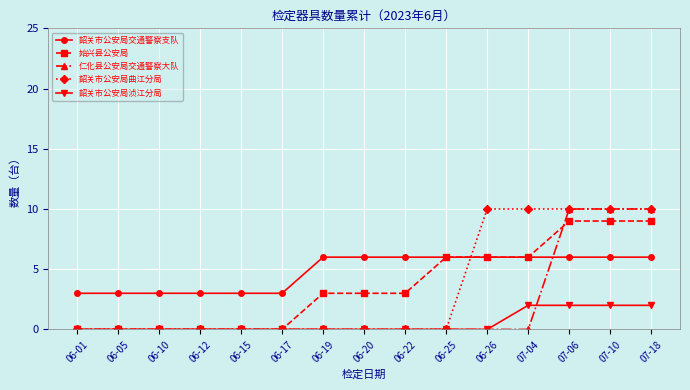

Which series has the largest total across all categories?

韶关市公安局交通警察支队